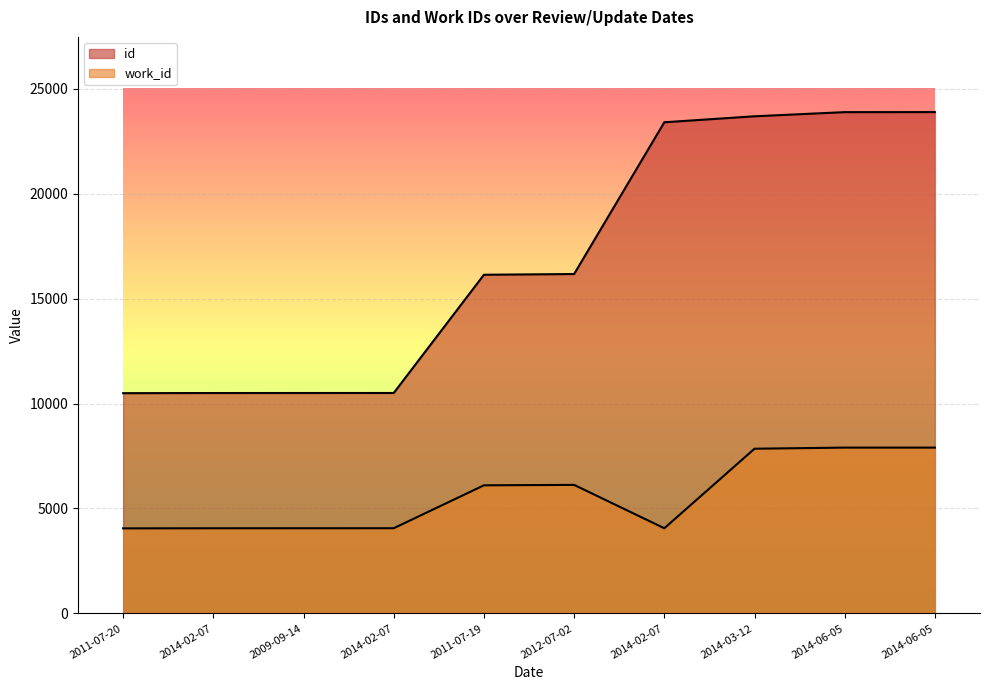

What are all the series names shown in the legend?

id, work_id